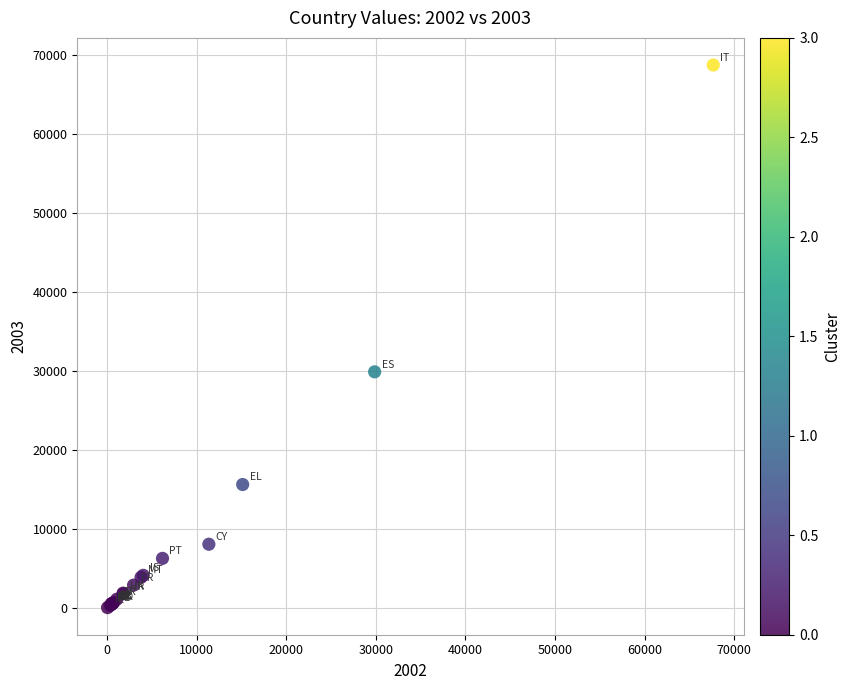

What Y value in the scatter plot is closest to 34407?

29910